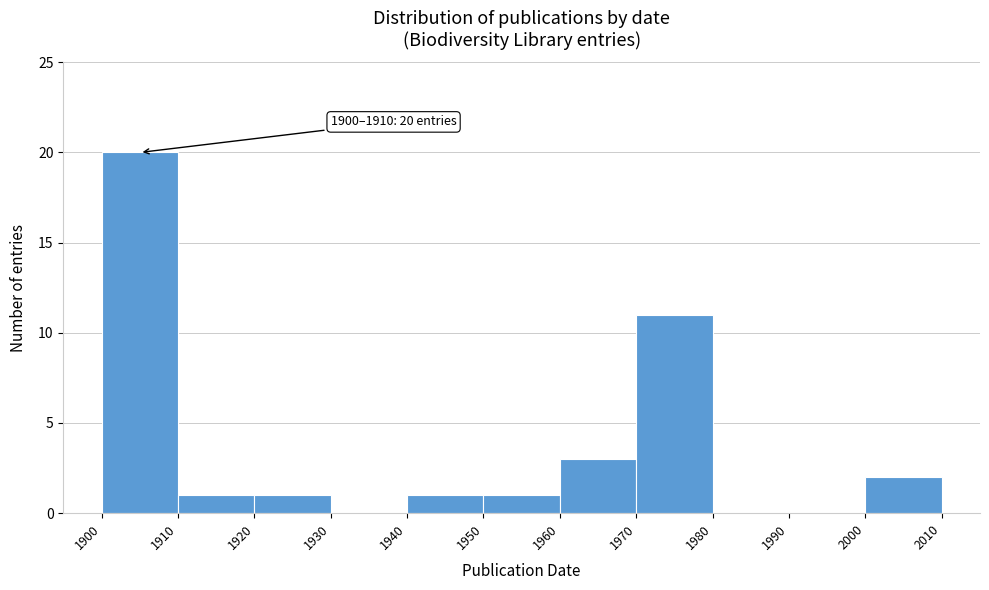

Over which range of the x-axis is the bar tallest?

1900 to 1910